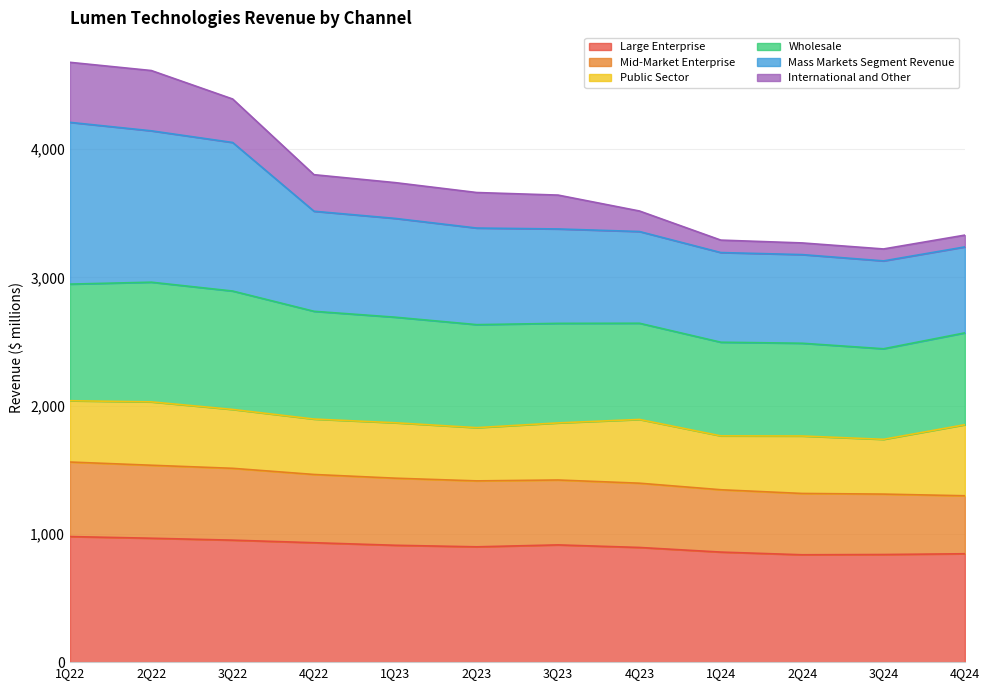

The Large Enterprise series shows 966 at 2Q22. True or false?

True